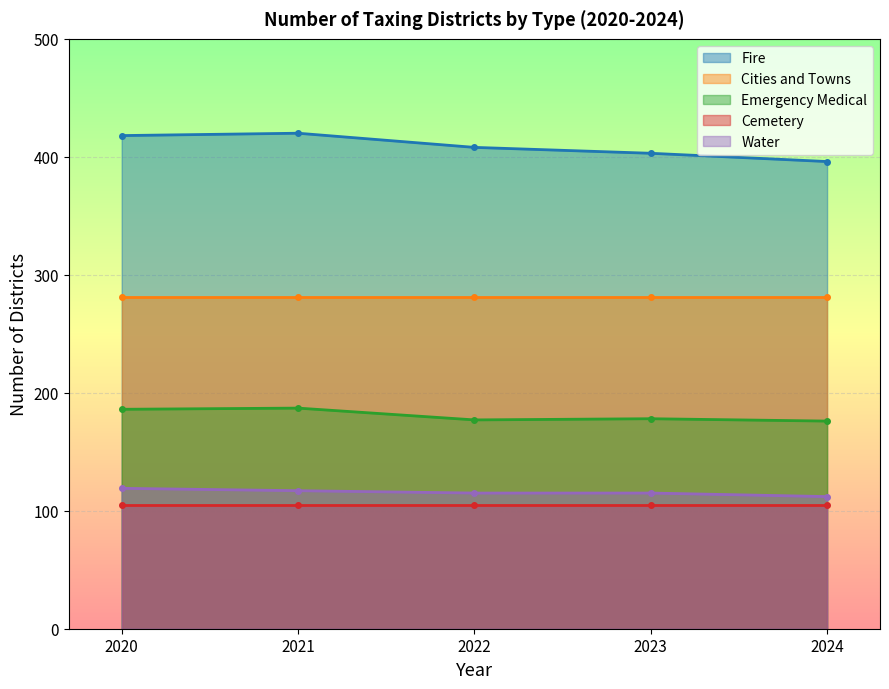

Between 2022 and 2023, which is larger?

2022